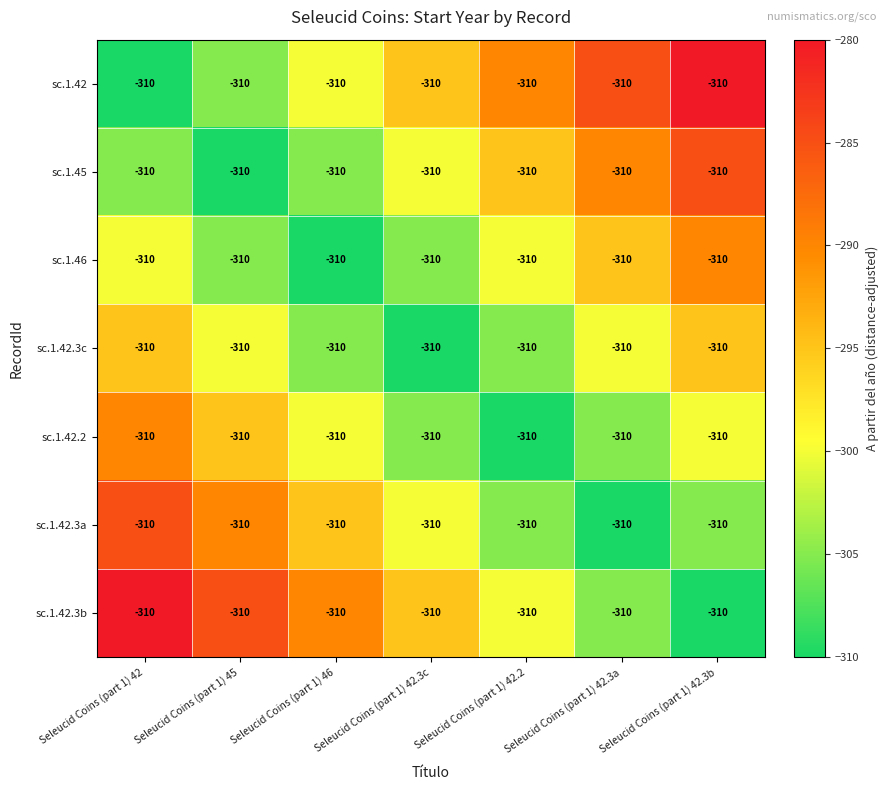

Rank the series by their maximum value, from highest to lowest.

sc.1.42, sc.1.42.3b, sc.1.45, sc.1.42.3a, sc.1.46, sc.1.42.2, sc.1.42.3c